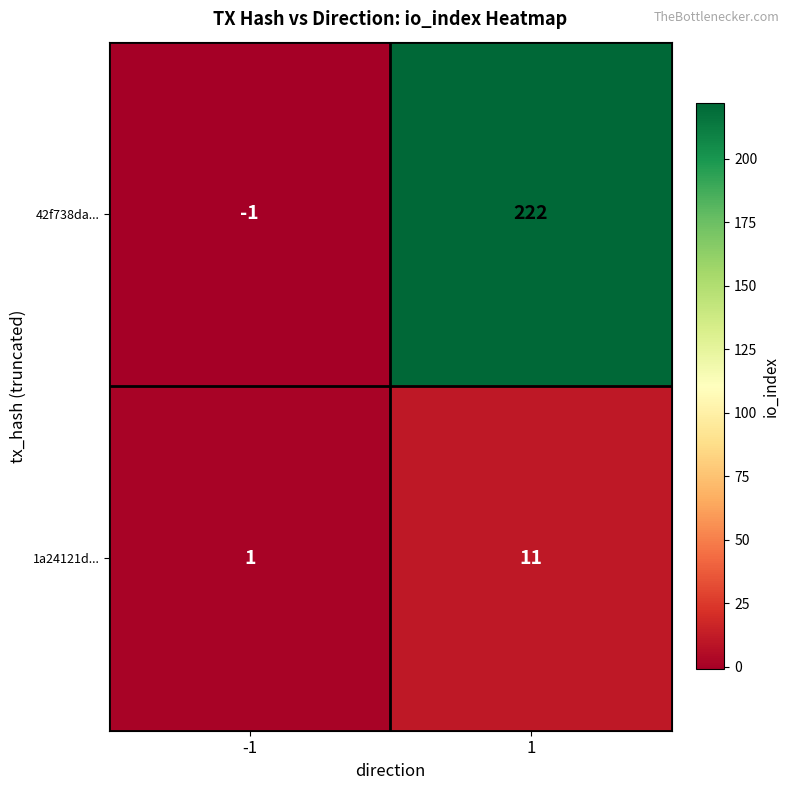

What is the smallest value displayed?

-1